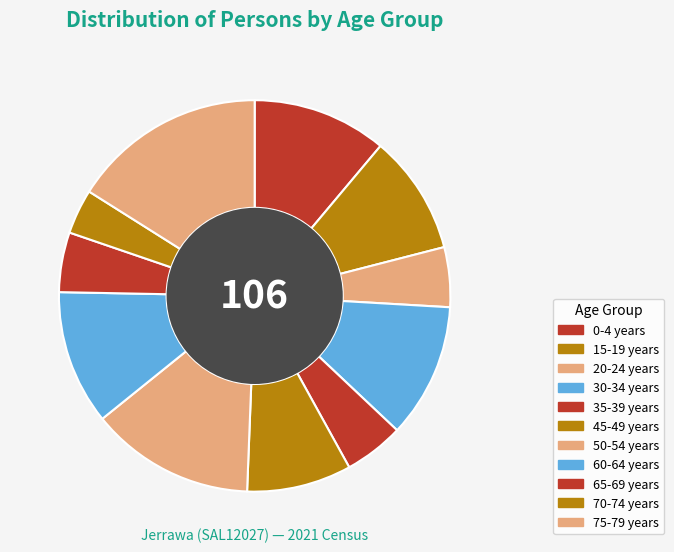

Does 30-34 years represent more than half of the total?

No